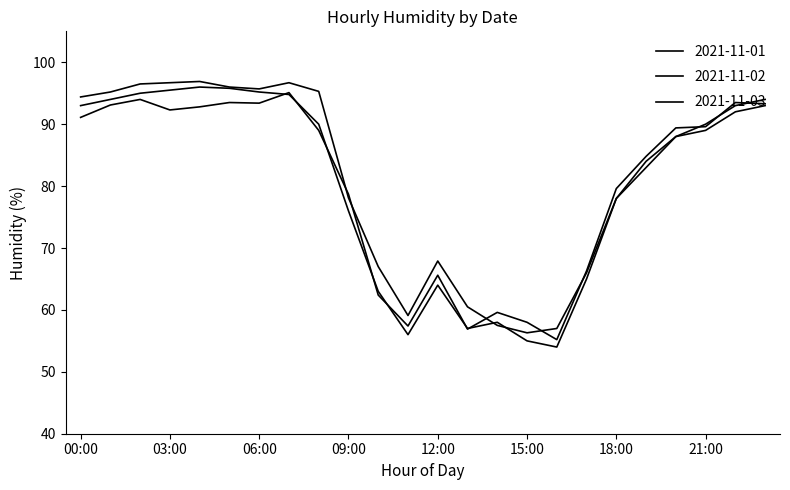

How many lines are shown in the chart?

3